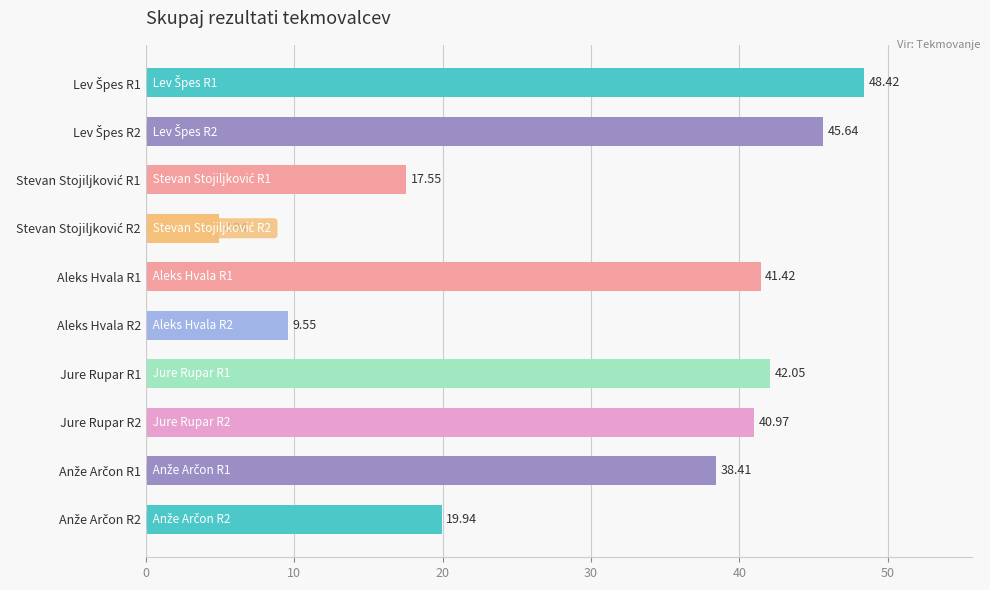

What is the difference between the maximum and minimum values?

43.5